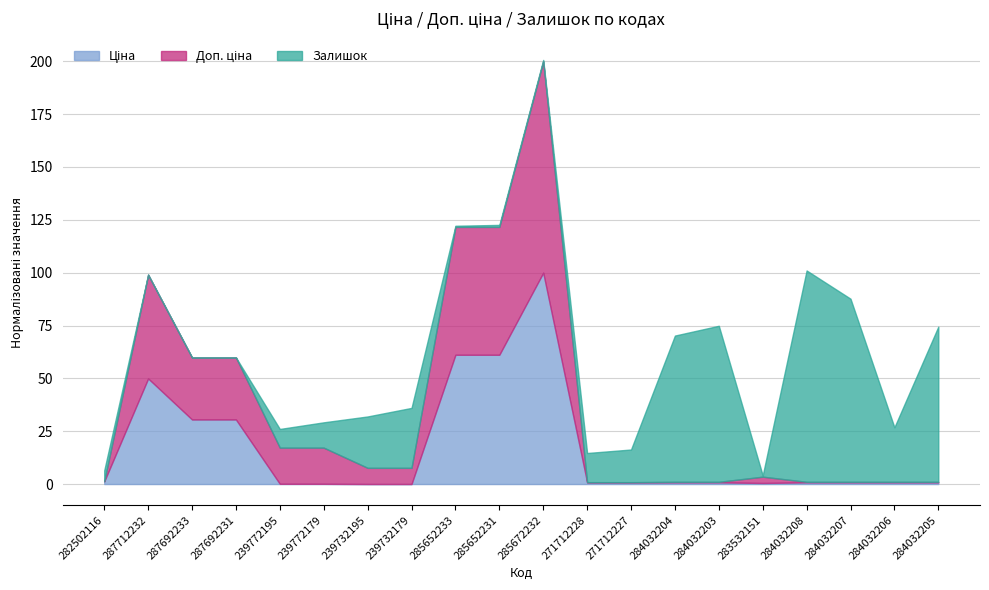

What is the label of the 20th point from the right?

282502116